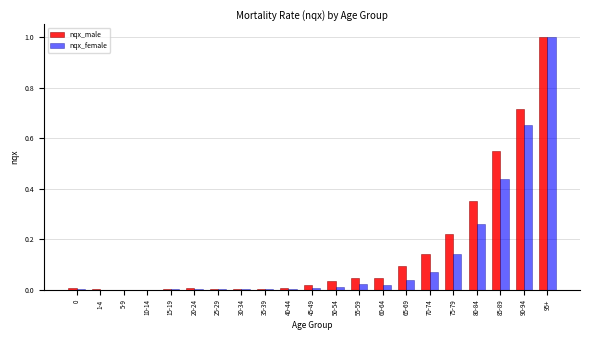

Which category has the highest value in the nqx_female series?

95+